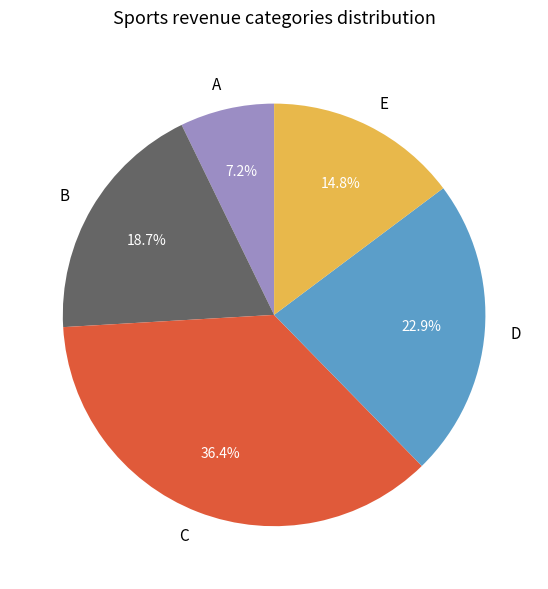

Rank the categories by value from highest to lowest.

C, D, B, E, A